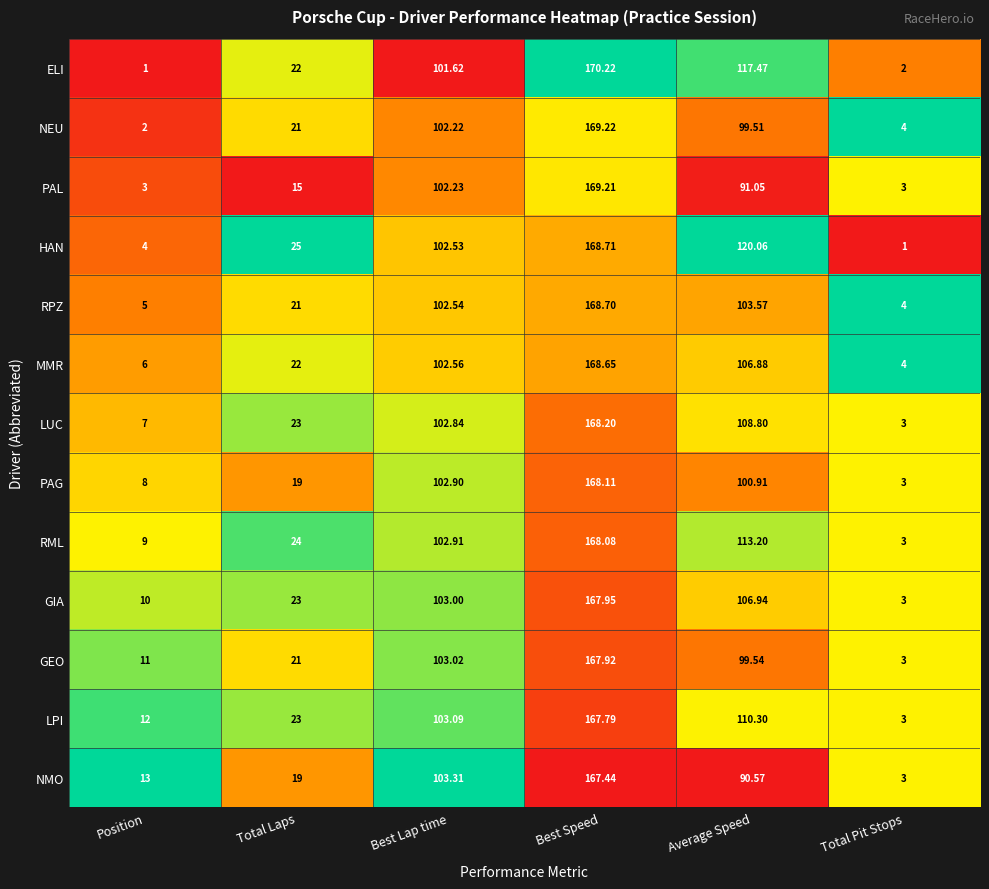

At which category is the sum across all series the highest?

Best Speed